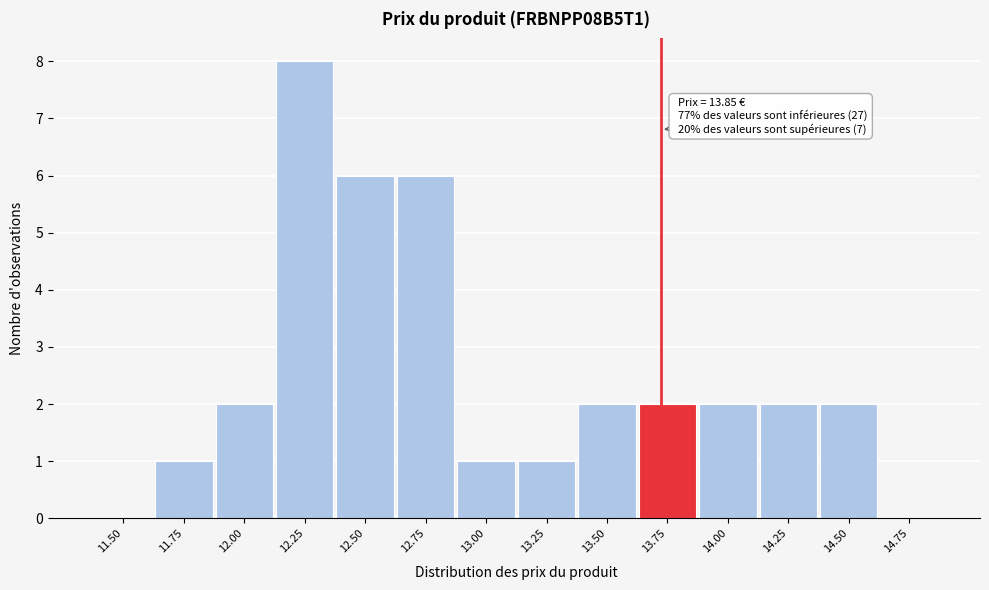

Reading right to left, transcribe all the data shown in this chart.

14.75=0	14.50=2	14.25=2	14.00=2	13.75=2	13.50=2	13.25=1	13.00=1	12.75=6	12.50=6	12.25=8	12.00=2	11.75=1	11.50=0